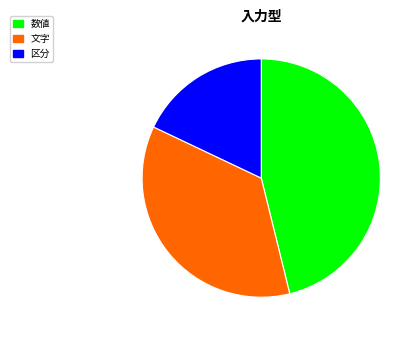

Rank the categories by value from lowest to highest.

区分, 文字, 数値